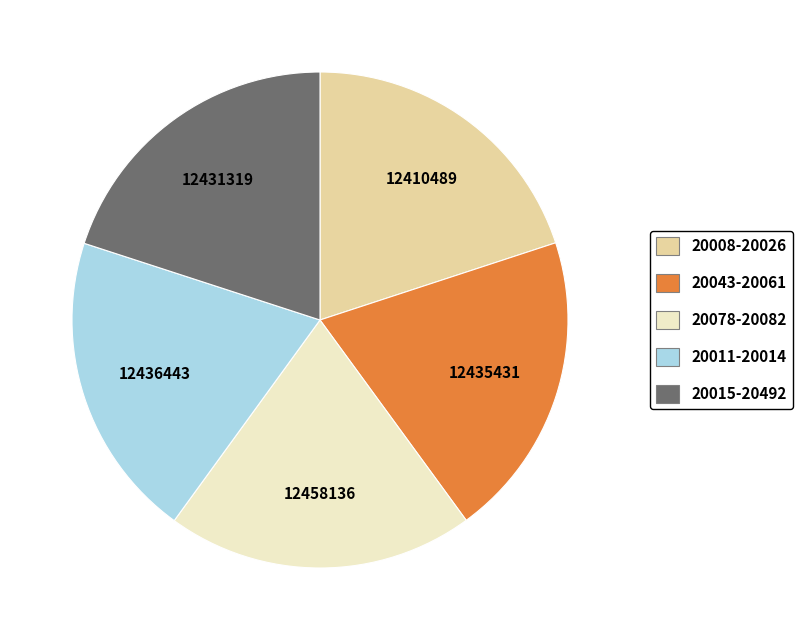

How many segments does this pie chart have?

5